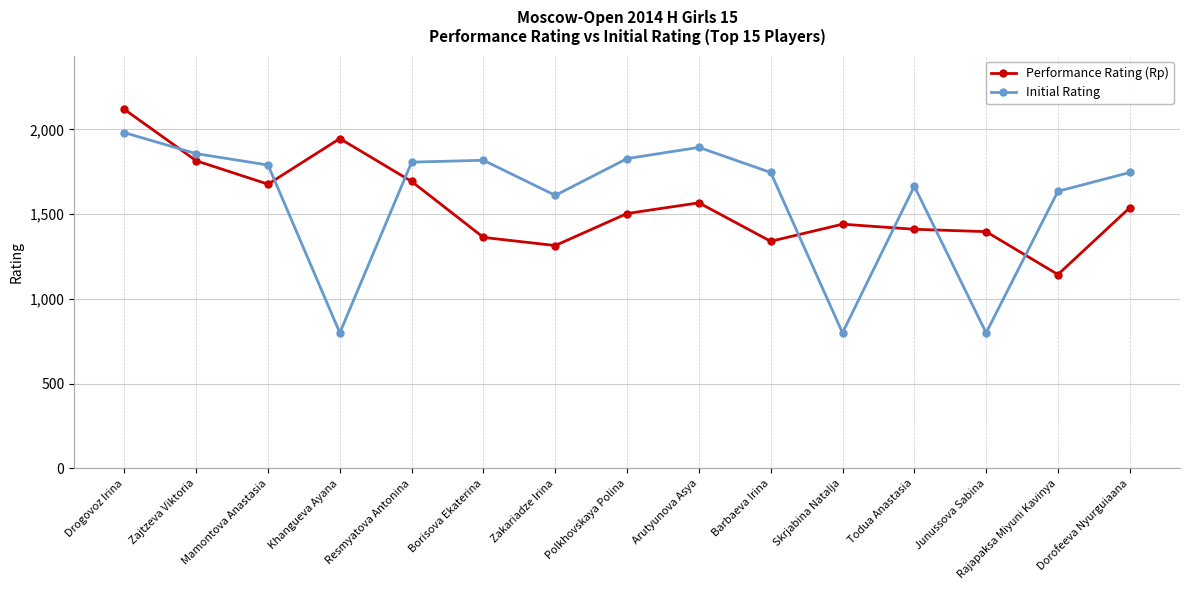

How many categories are shown in the chart?

15